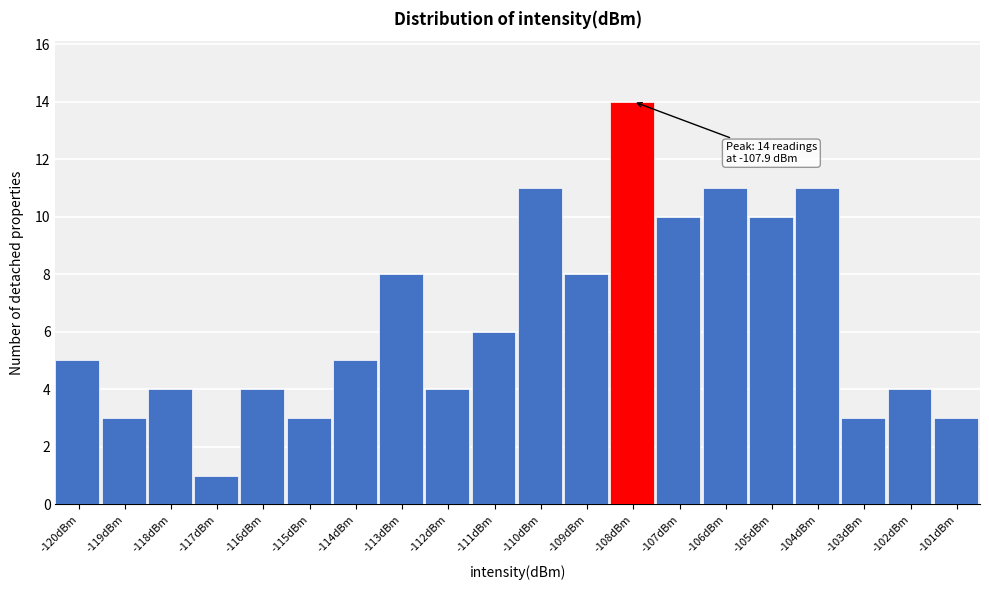

Reading left to right, extract all data points from this chart.

-120dBm=5	-119dBm=3	-118dBm=4	-117dBm=1	-116dBm=4	-115dBm=3	-114dBm=5	-113dBm=8	-112dBm=4	-111dBm=6	-110dBm=11	-109dBm=8	-108dBm=14	-107dBm=10	-106dBm=11	-105dBm=10	-104dBm=11	-103dBm=3	-102dBm=4	-101dBm=3